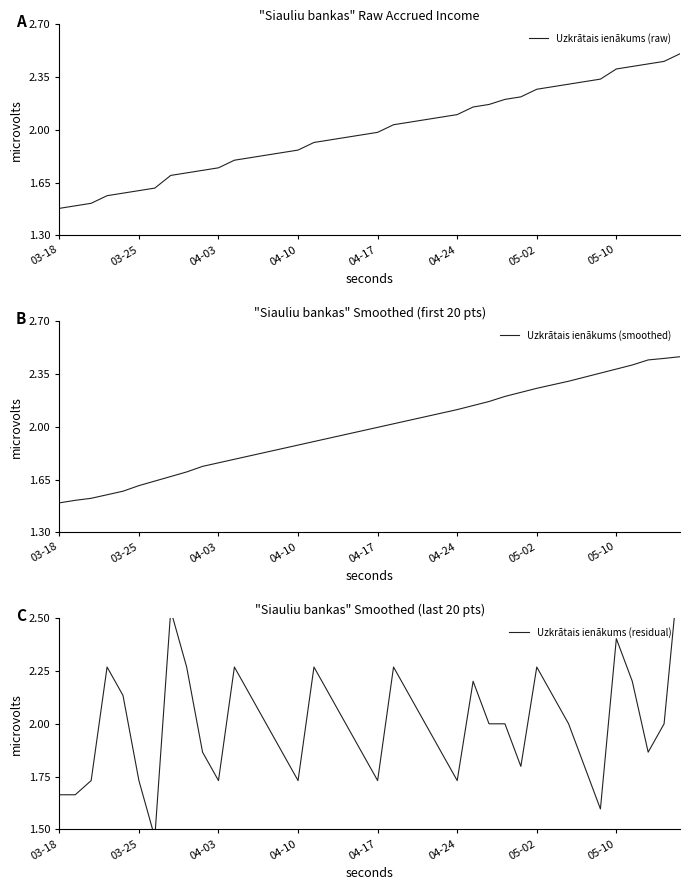

How many lines are shown in the chart?

3